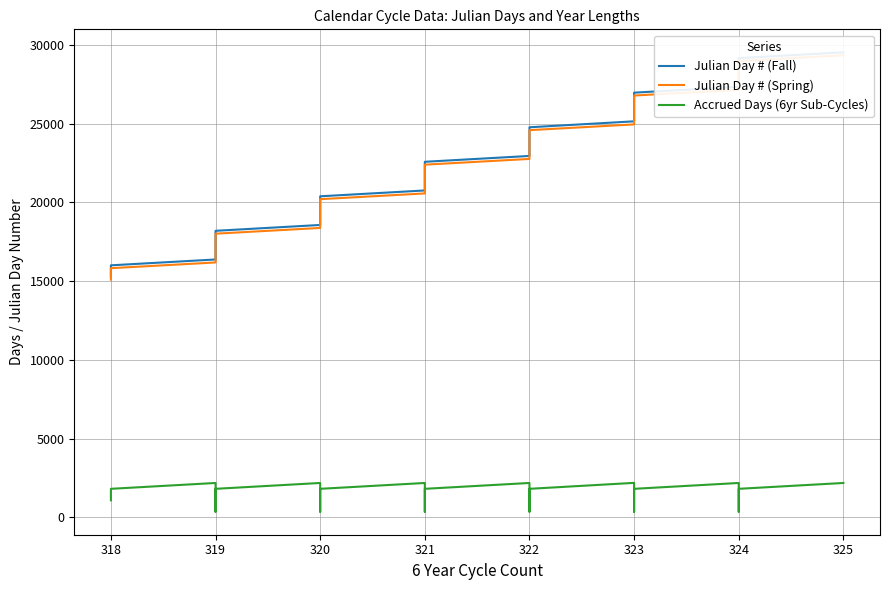

At how many categories does at least one series exceed 4522?

40